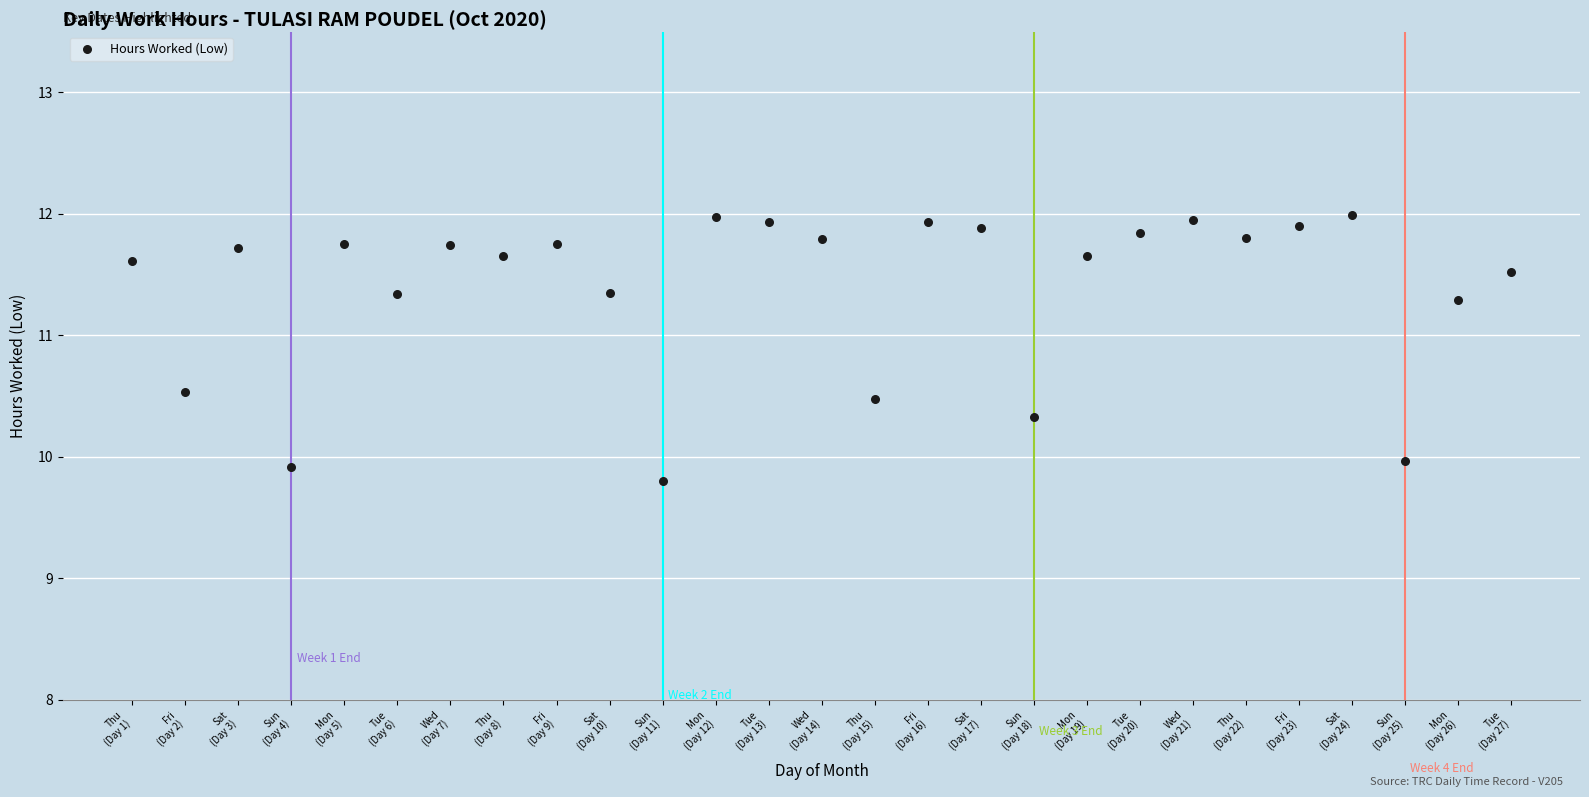

What is the range of Y values (max minus min)?

2.2